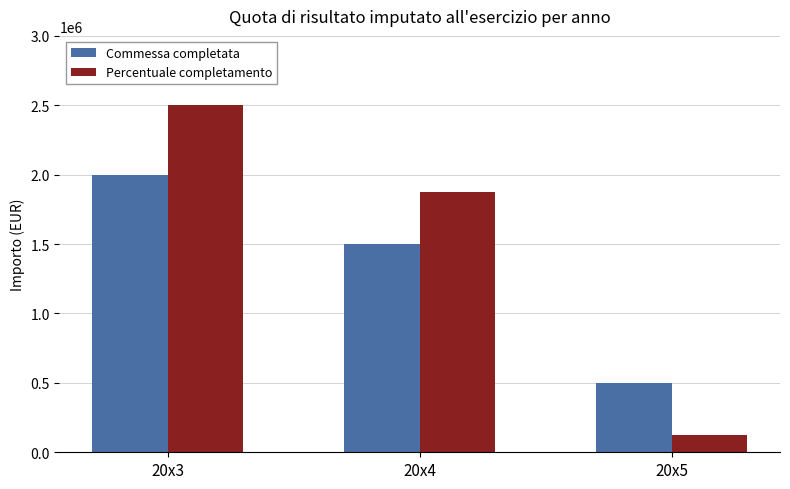

At which label does Commessa completata first exceed 1500000?

20x3